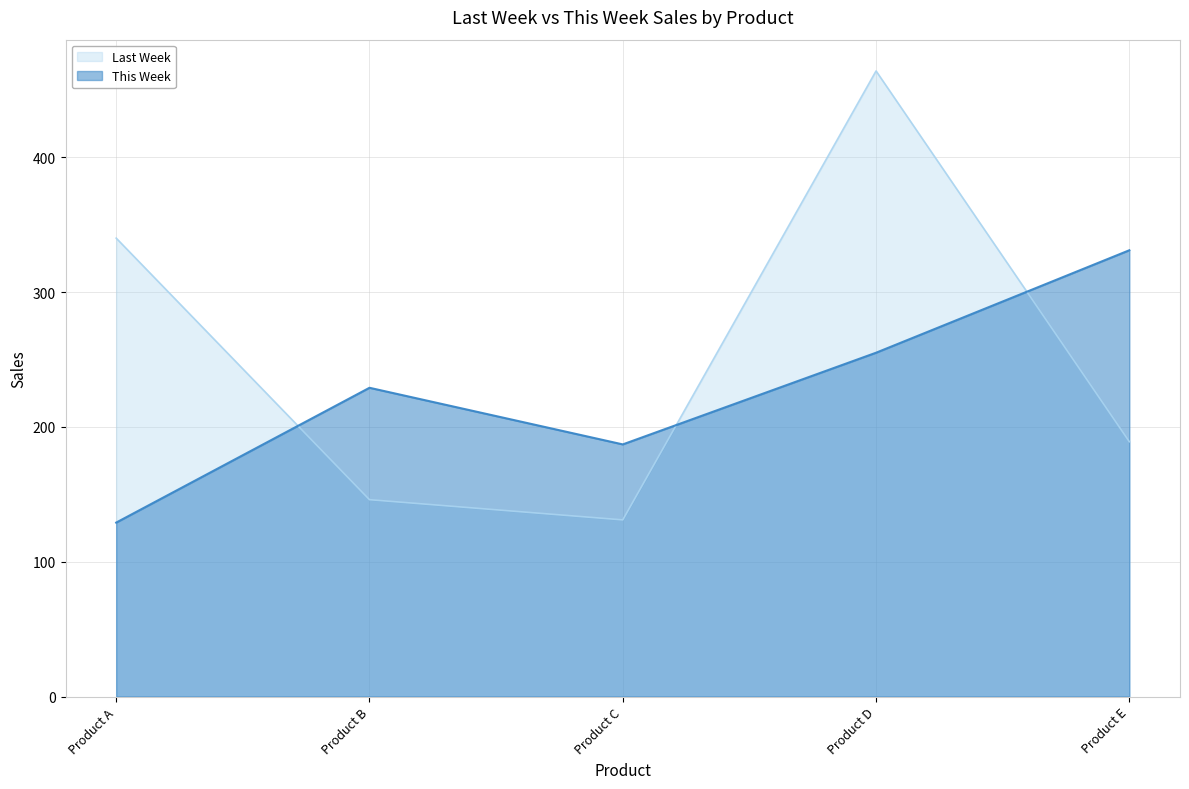

What is the total value across all series at Product C?

318